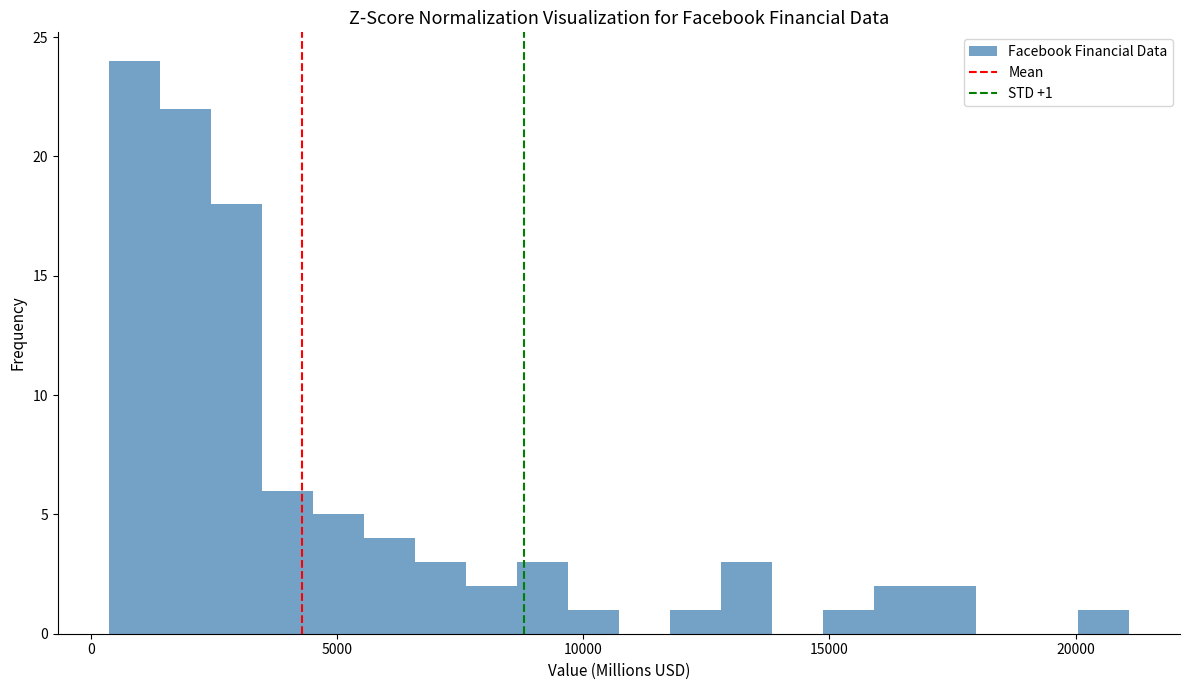

Around what value on the x-axis is the tallest bar? Give the approximate position of its centre, as read against the axis.

1000